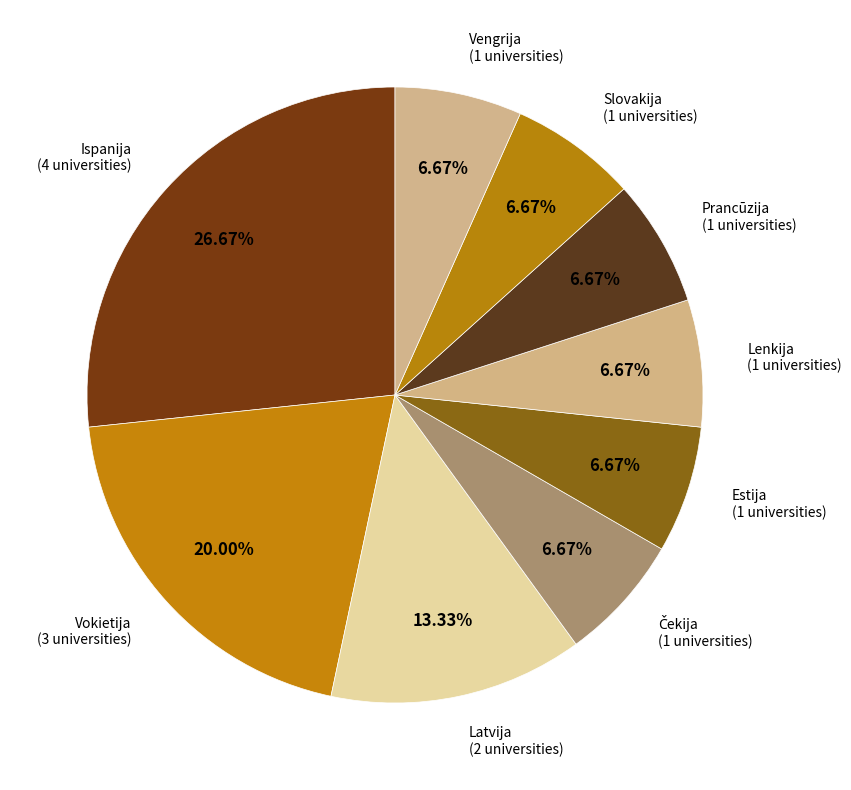

Combined, what portion of the pie is Vokietija and Vengrija?

26.7%